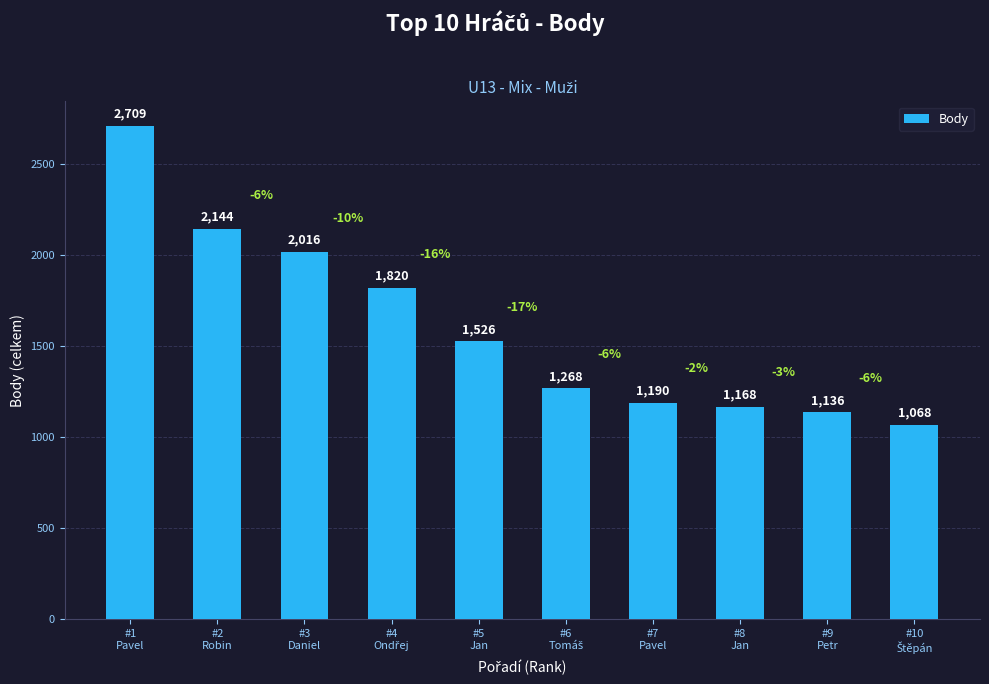

What is the label of the 2nd bar from the left?

#2
Robin